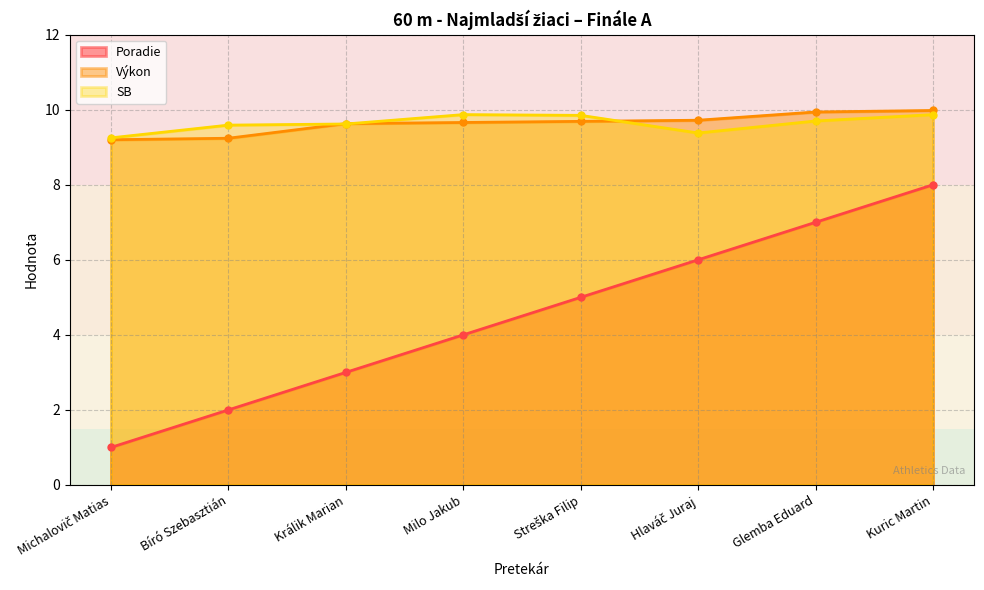

Where does the Poradie series first go above 5?

Hlaváč Juraj